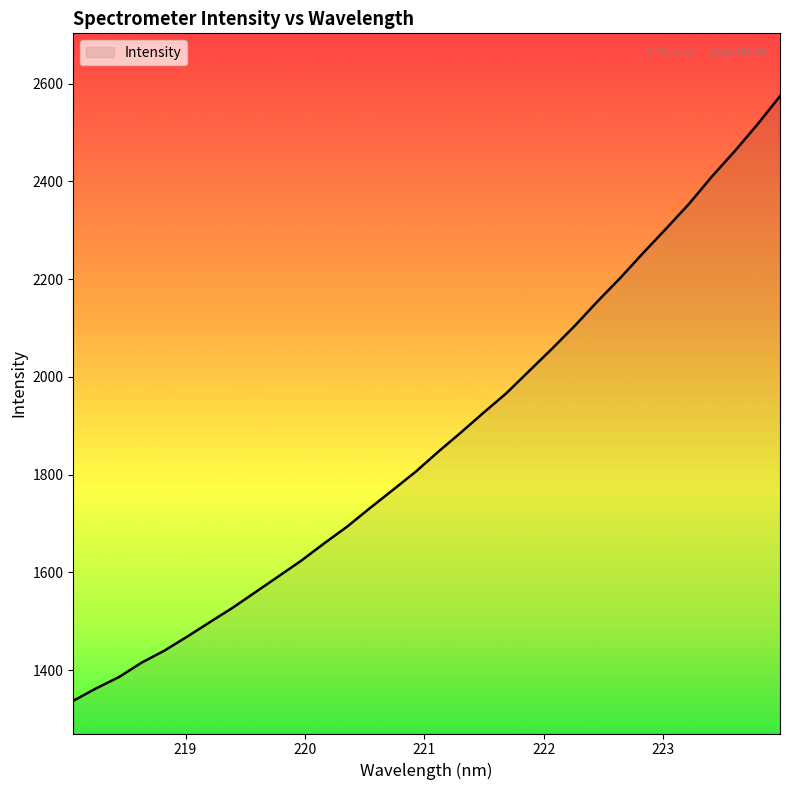

What is the maximum value shown in the chart?

2574.0